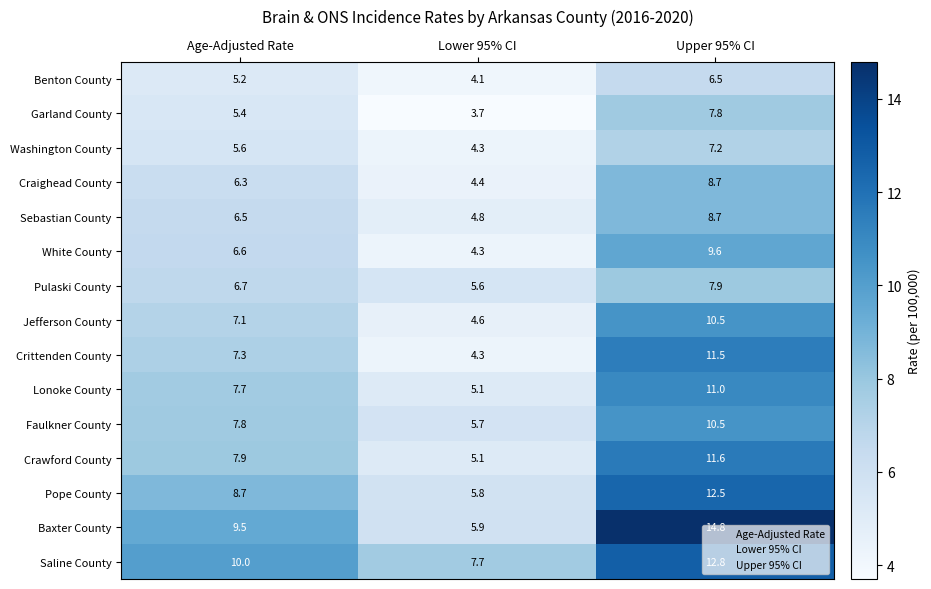

Is the value of Benton County at Lower 95% CI greater than the value of Pulaski County at Lower 95% CI?

No